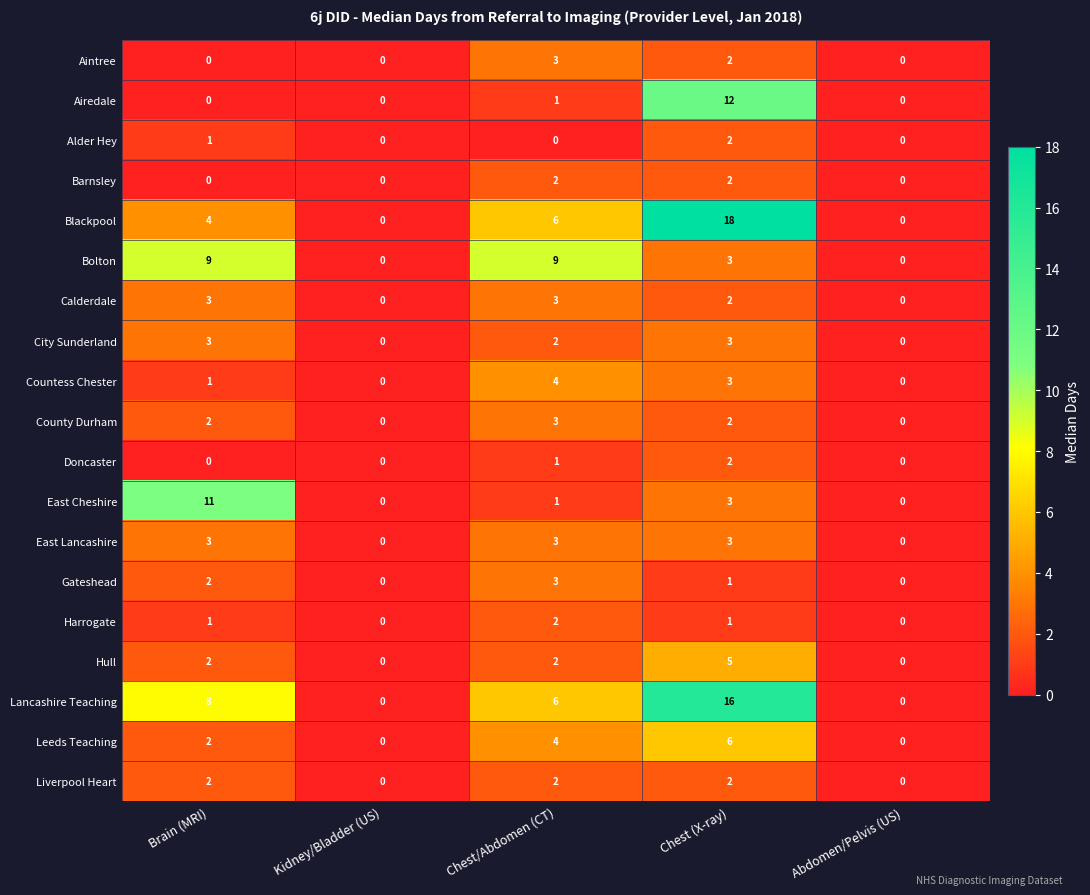

At which category is the sum across all series the highest?

Chest (X-ray)